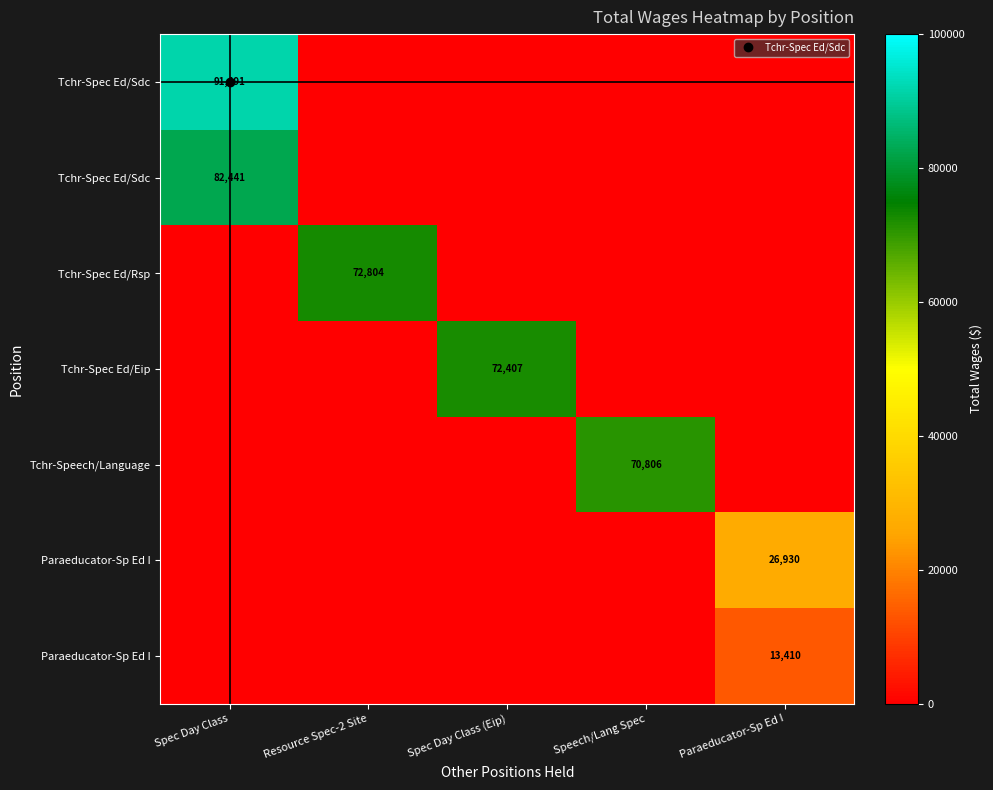

Which label corresponds to the smallest value in the chart?

Resource Spec-2 Site